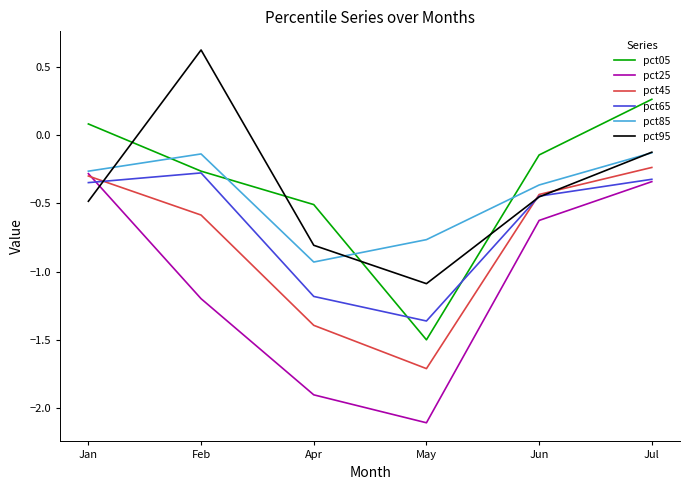

What position from the right is Apr?

4